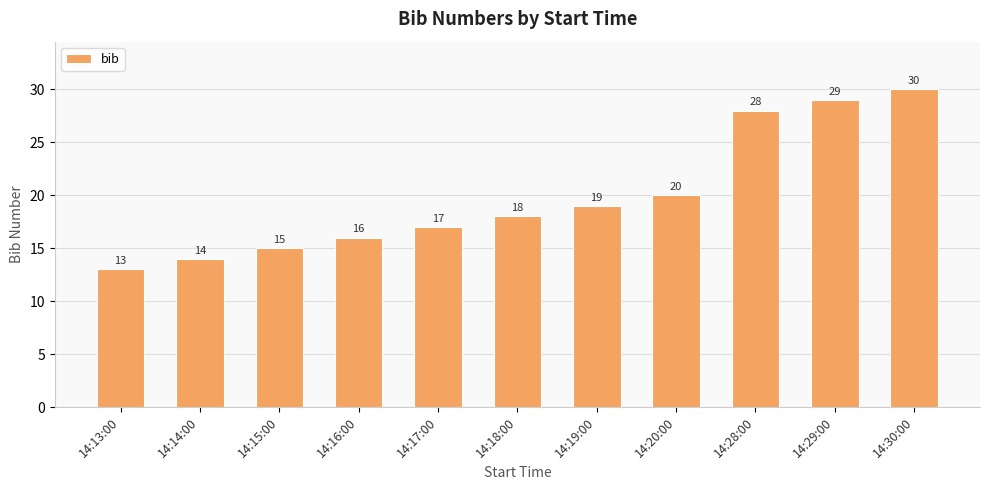

Rank the categories by value from lowest to highest.

14:13:00, 14:14:00, 14:15:00, 14:16:00, 14:17:00, 14:18:00, 14:19:00, 14:20:00, 14:28:00, 14:29:00, 14:30:00